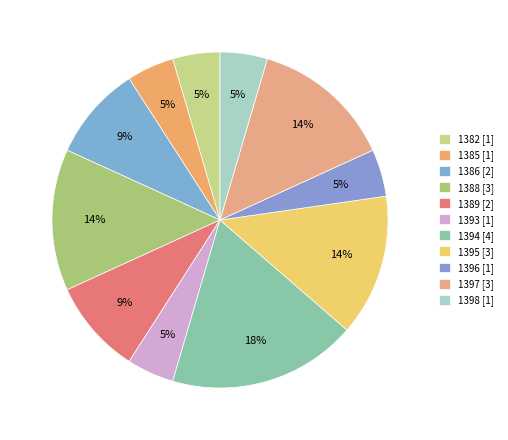

Count the number of slices in the pie.

11